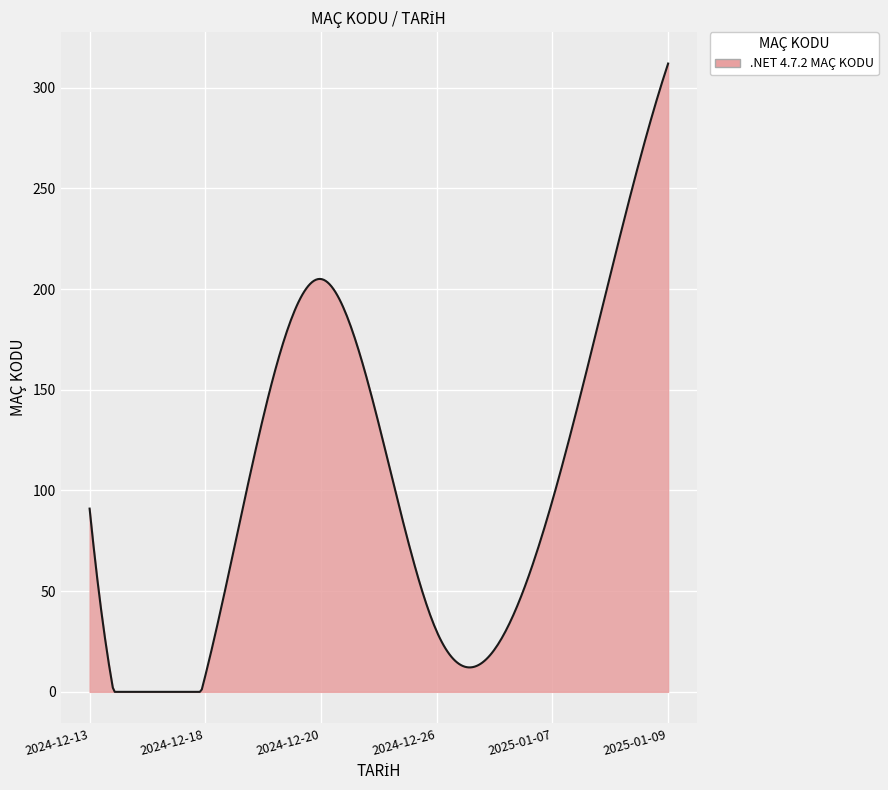

What is the maximum value shown in the chart?

312.0